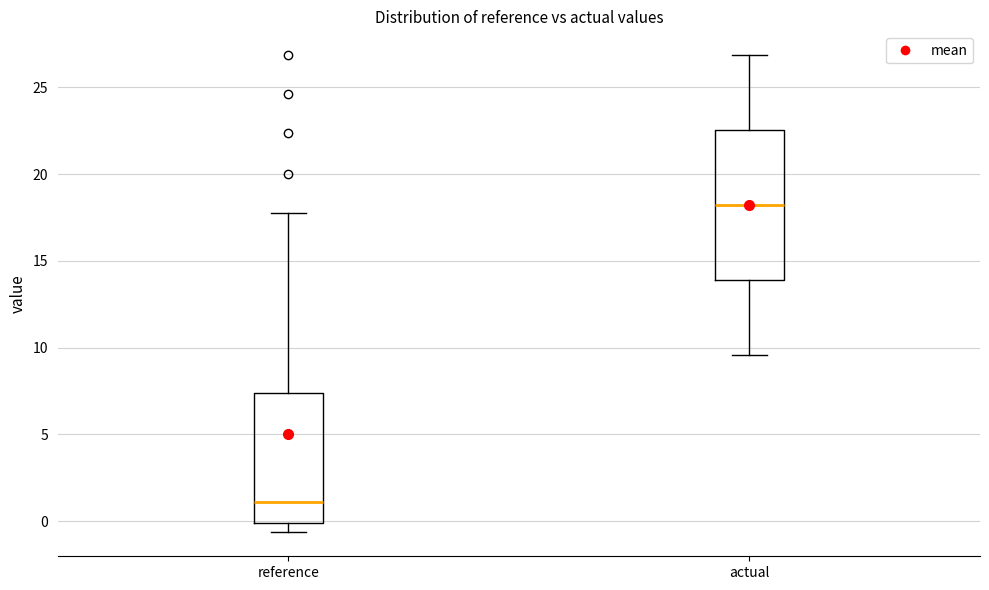

Where is the upper edge of the box for actual on the y-axis? The values are not printed on the chart, so give them approximately, as read against the axis.

22.5